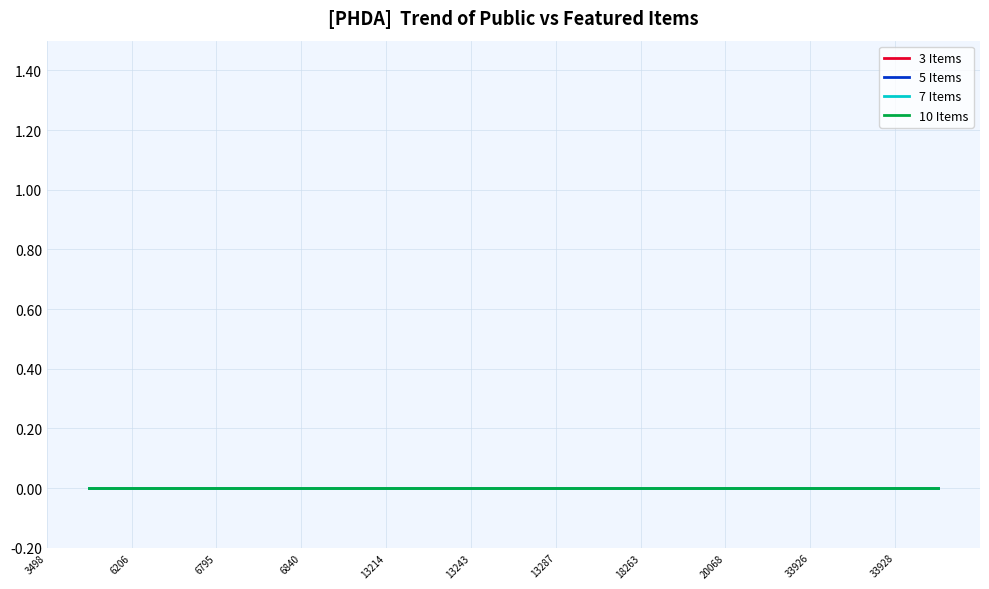

What position from the right is 18263?

15